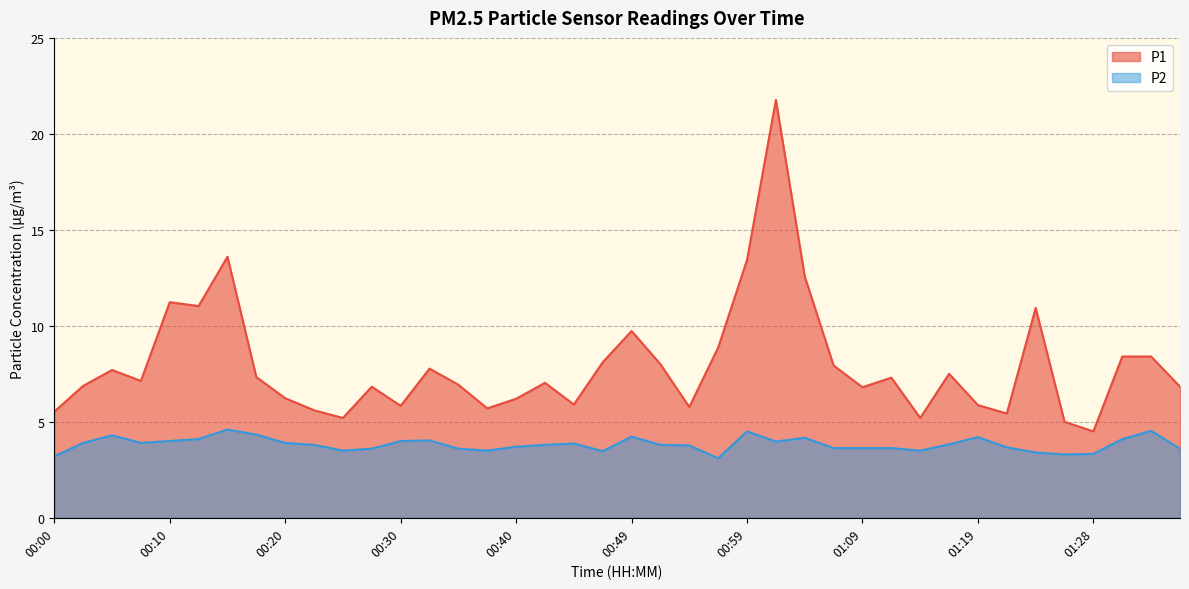

Which category has the lowest value in the P2 series?

00:57